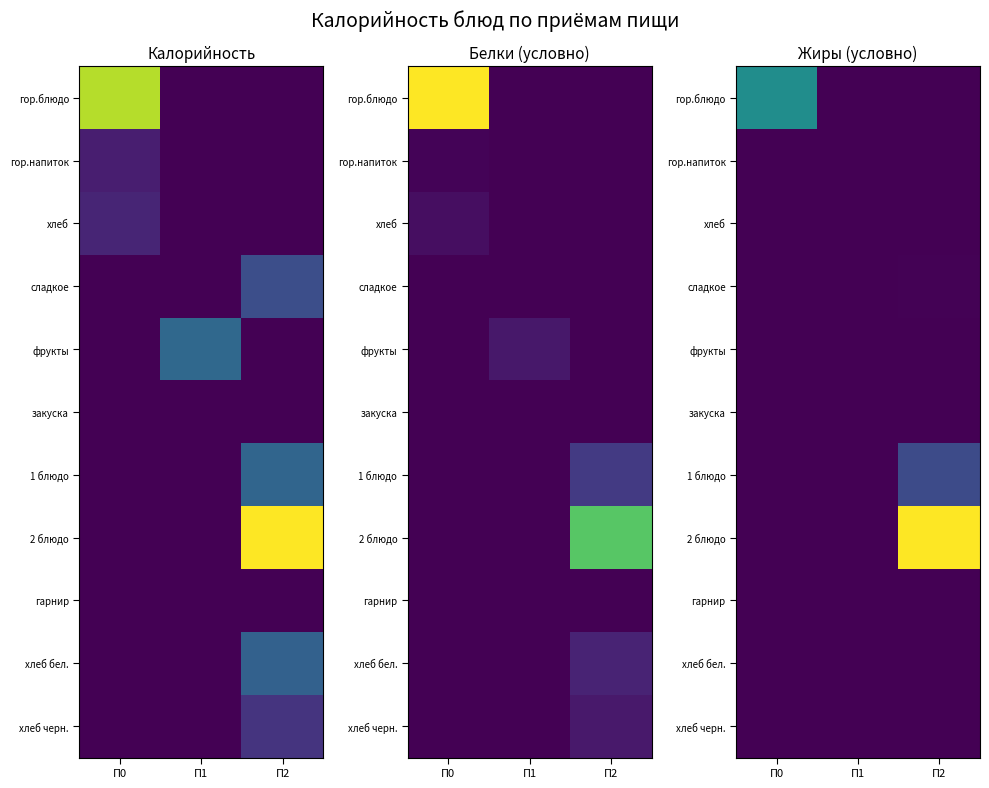

Is it true that 2 блюдо equals 0.0 at П1?

True